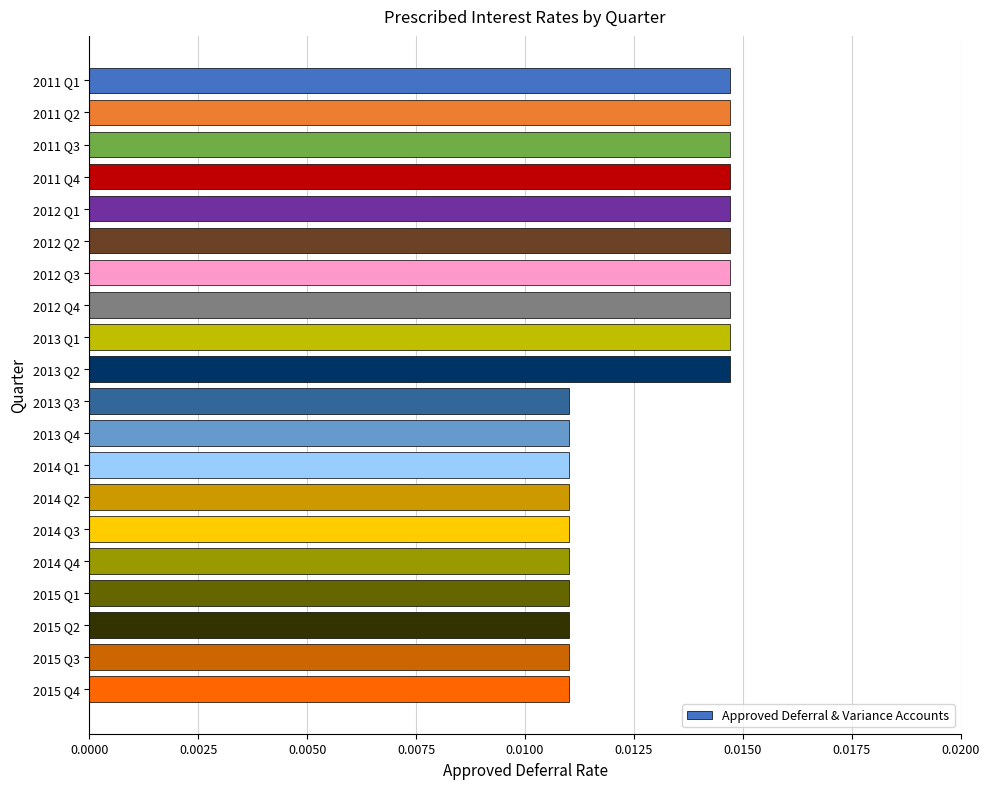

How many values are between 0 and 1?

20